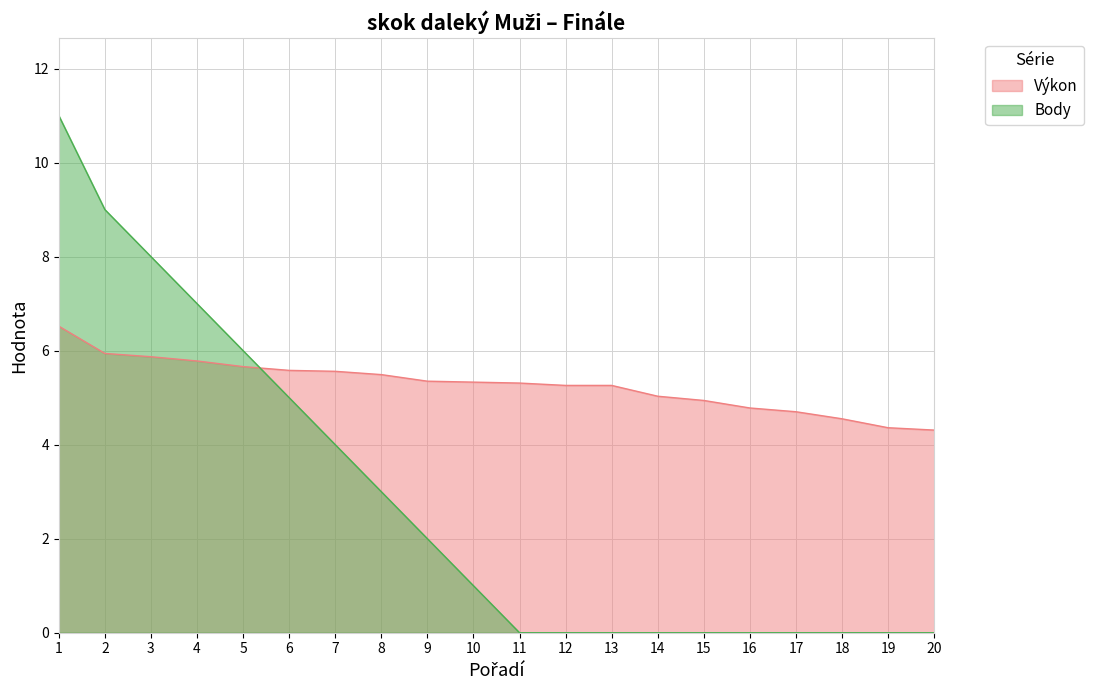

What is the sum of the Výkon values at 6 and 9?

10.9